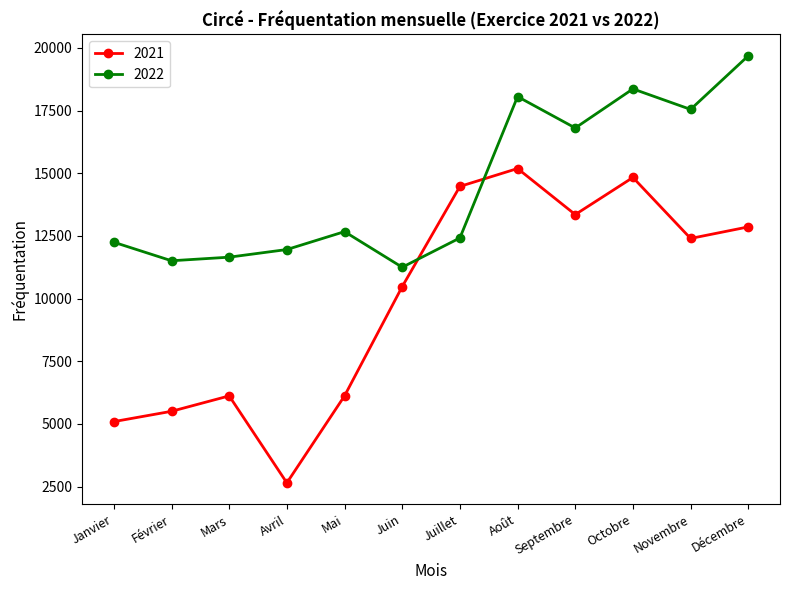

At which label is 2022 closest to 15468?

Septembre